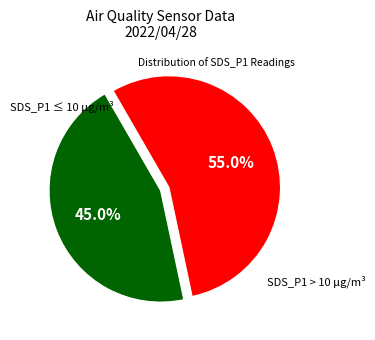

Is there a majority slice in this chart?

Yes